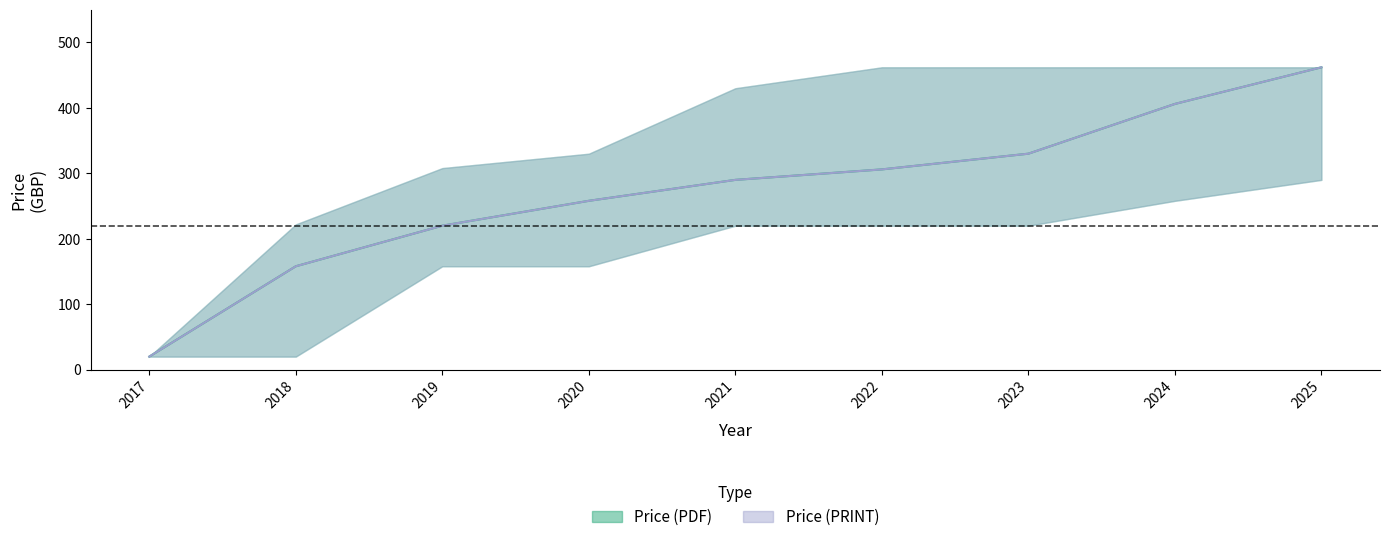

What is the value of the Price (PDF) point at the 5th from the left?

290